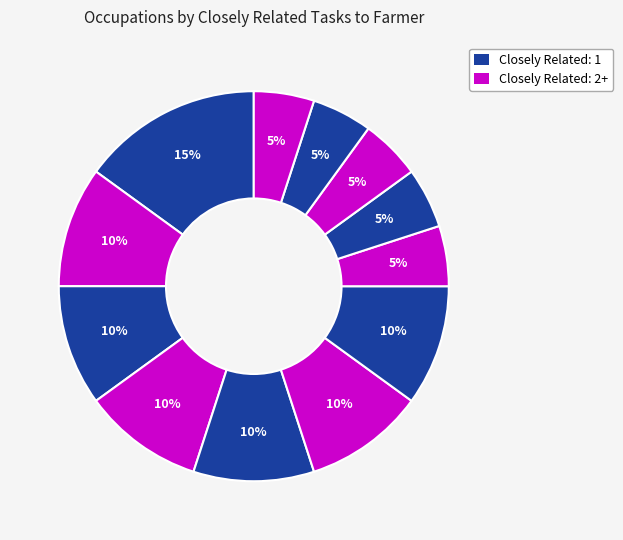

How many slices are in this pie chart?

12